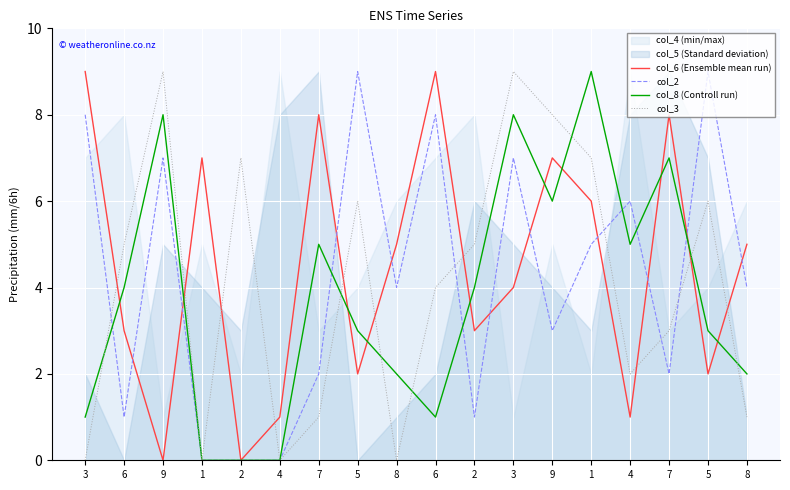

True or false: col_6 (Ensemble mean run) and col_3 cross at least once.

True